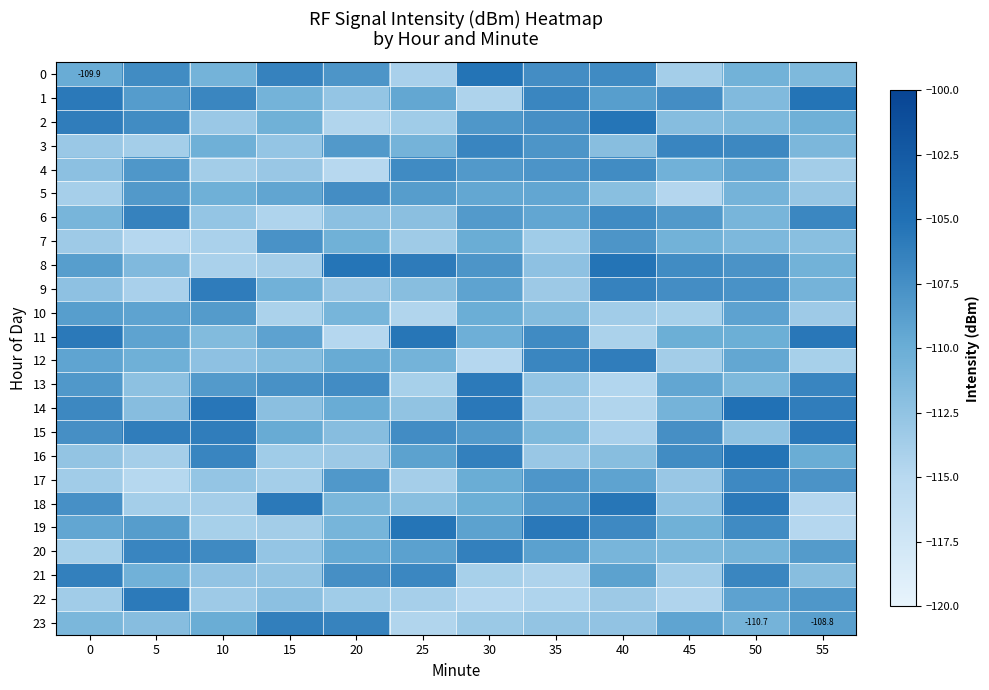

What is the difference between the 2 values at 40 and 45?

6.4